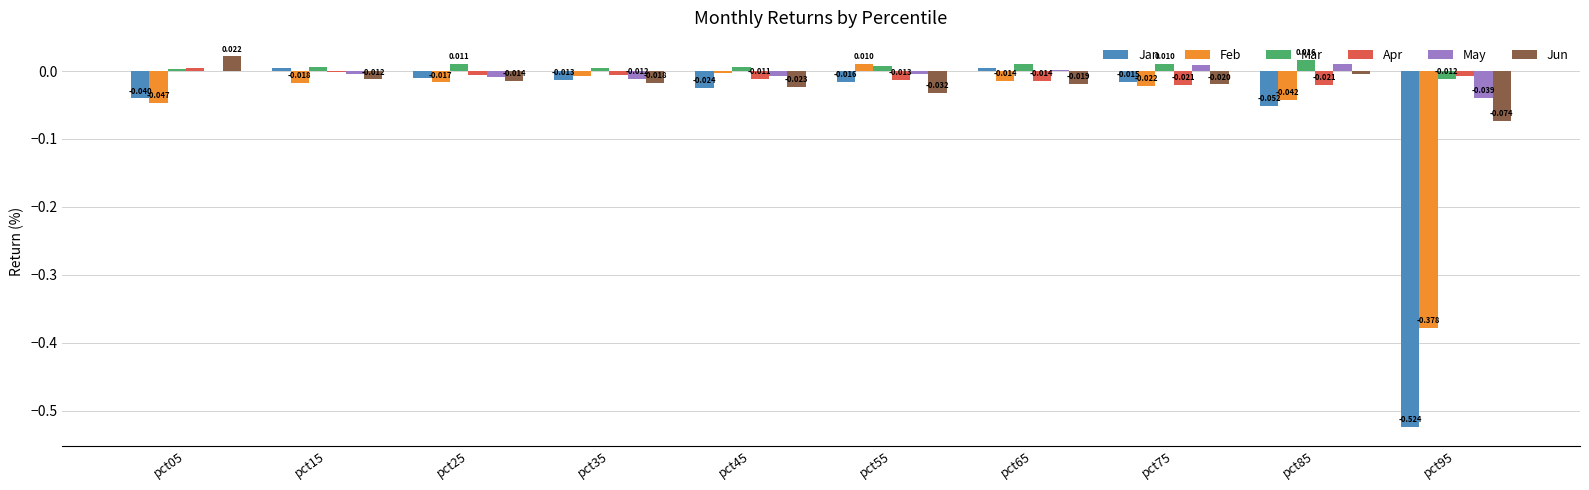

Is the value of Apr at pct65 greater than the value of Feb at pct25?

Yes